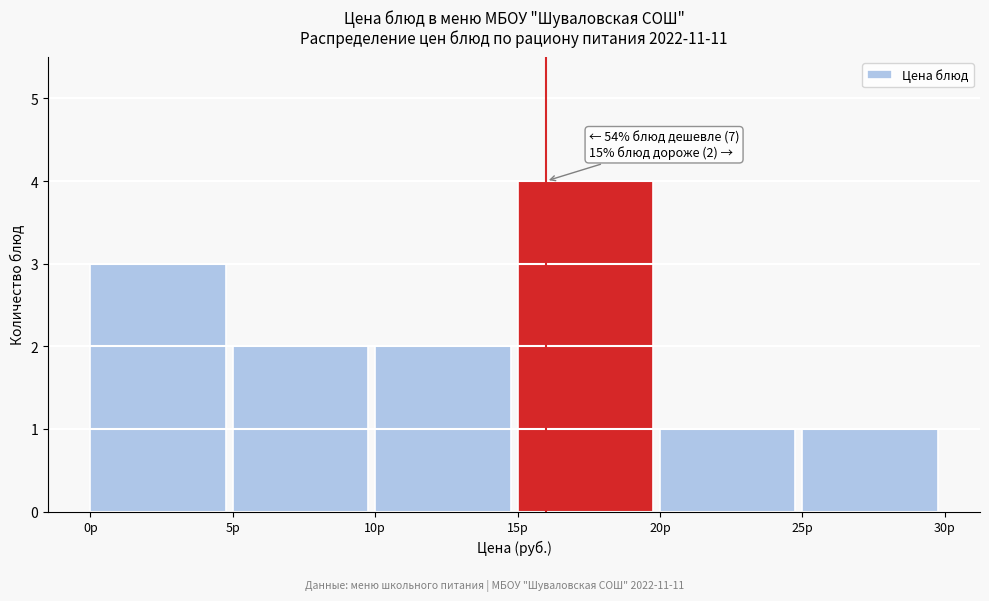

Over which range of the x-axis is the bar tallest?

15 to 20